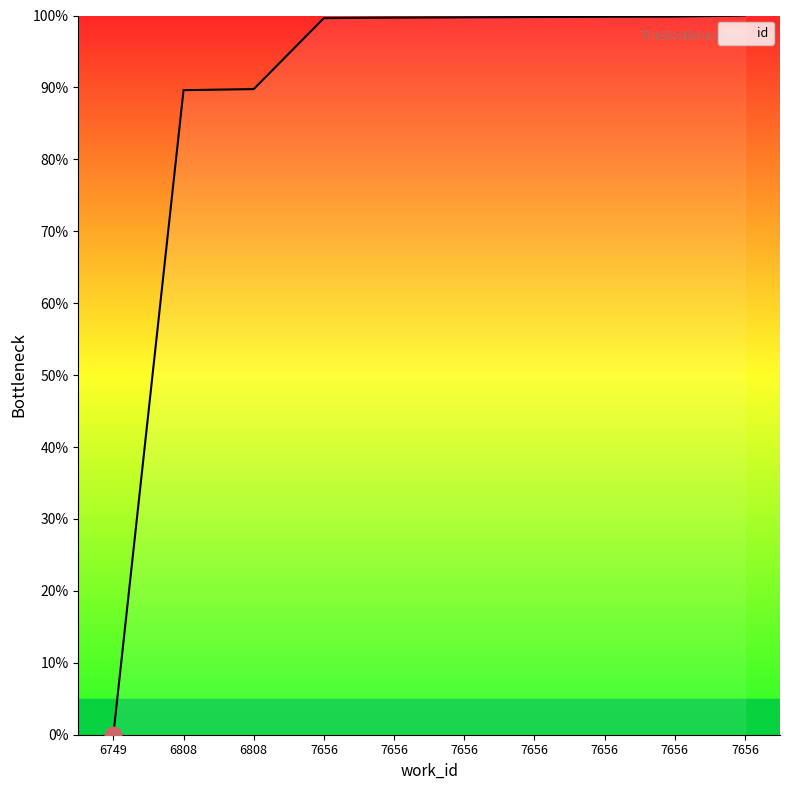

Does the chart have visible grid lines?

No